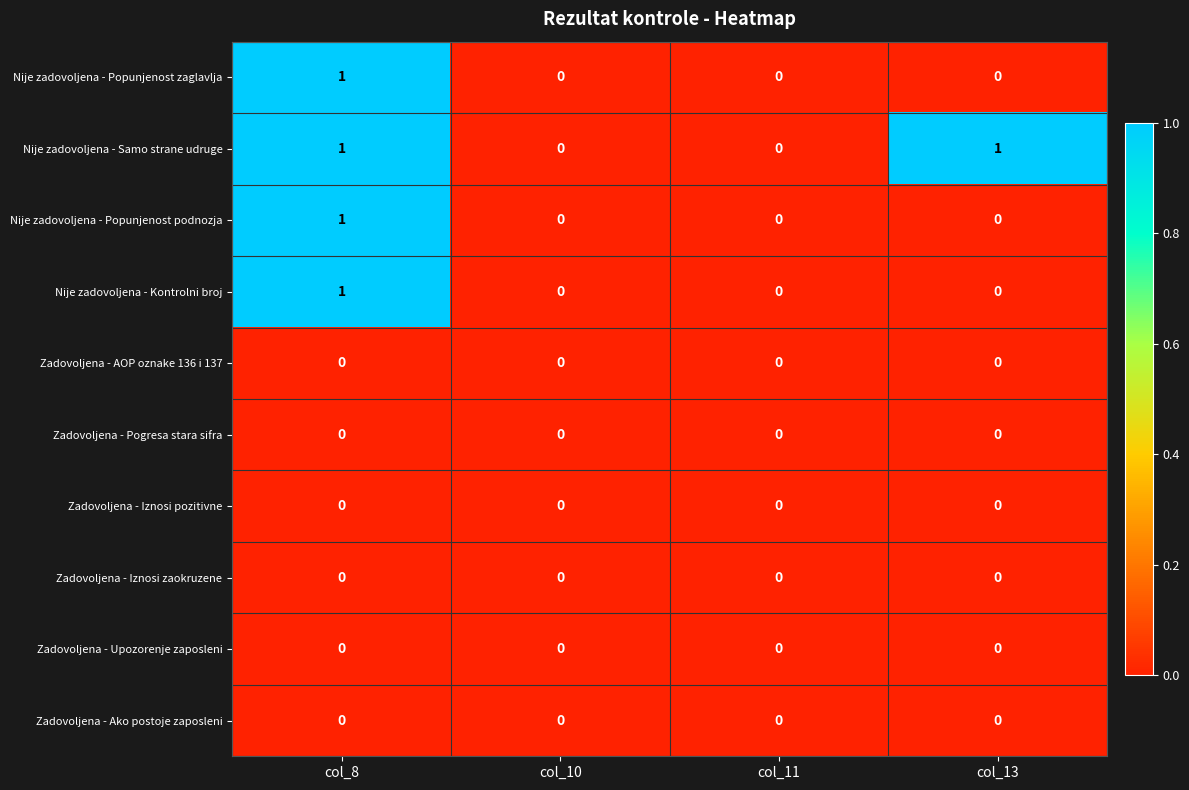

How many Nije zadovoljena - Samo strane udruge values are between 0 and 1?

4